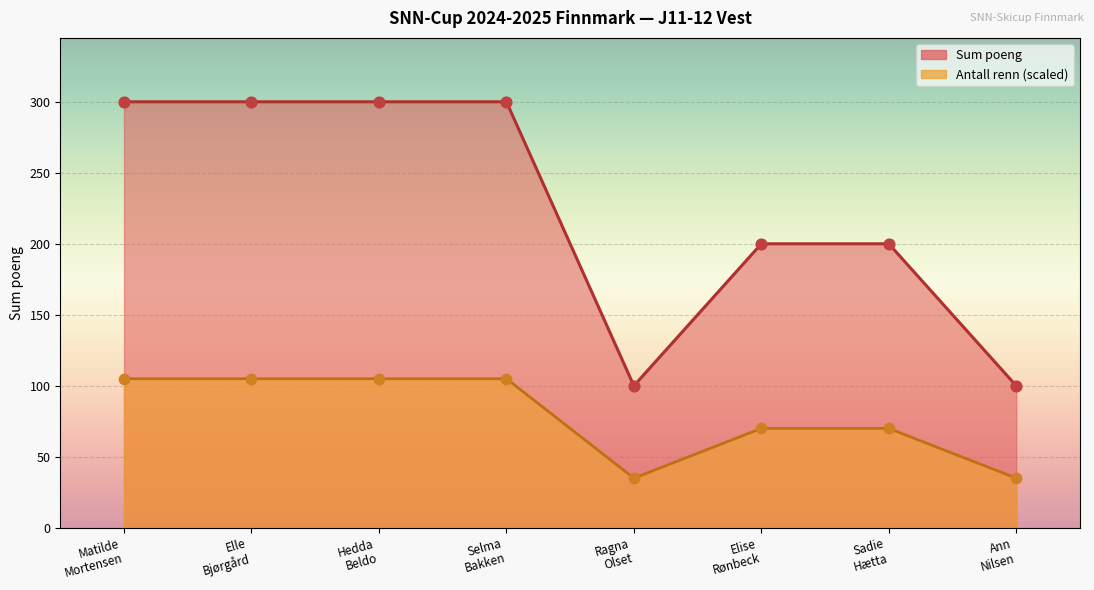

Which series has the largest total across all categories?

Sum poeng